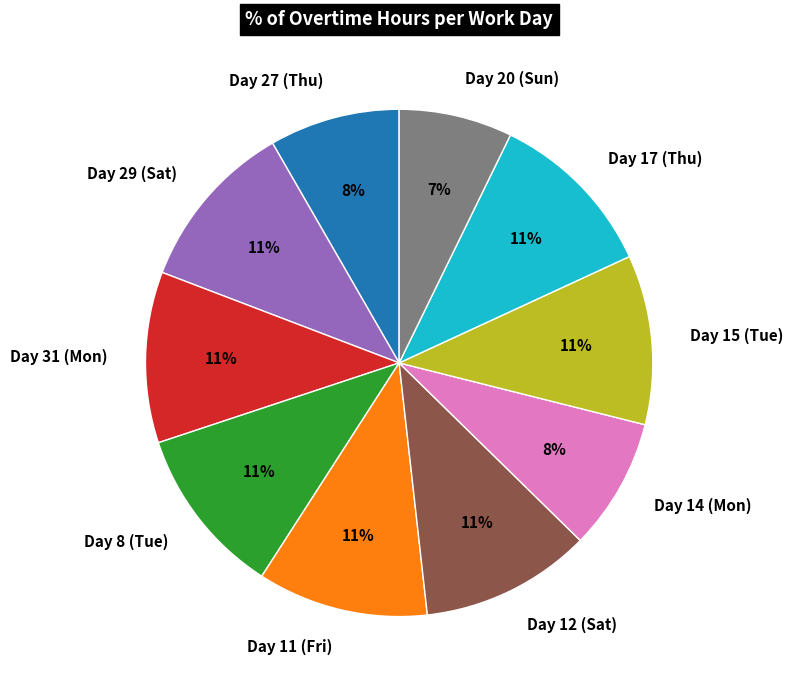

Combined, do Day 12 (Sat) and Day 11 (Fri) account for over 50%?

No